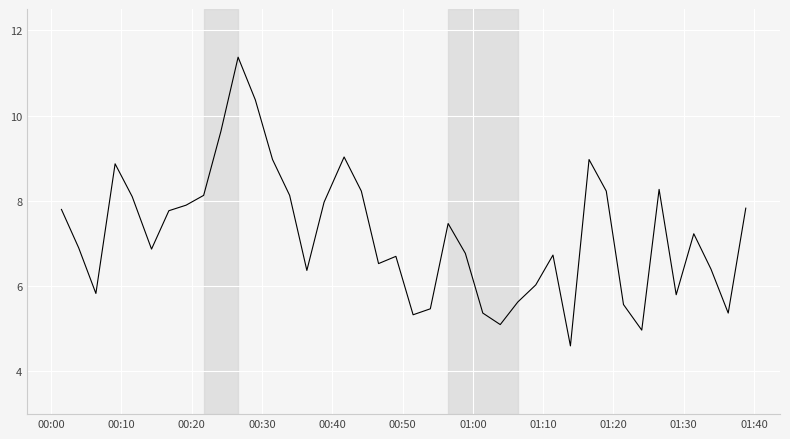

What is the maximum value shown in the chart?

11.4